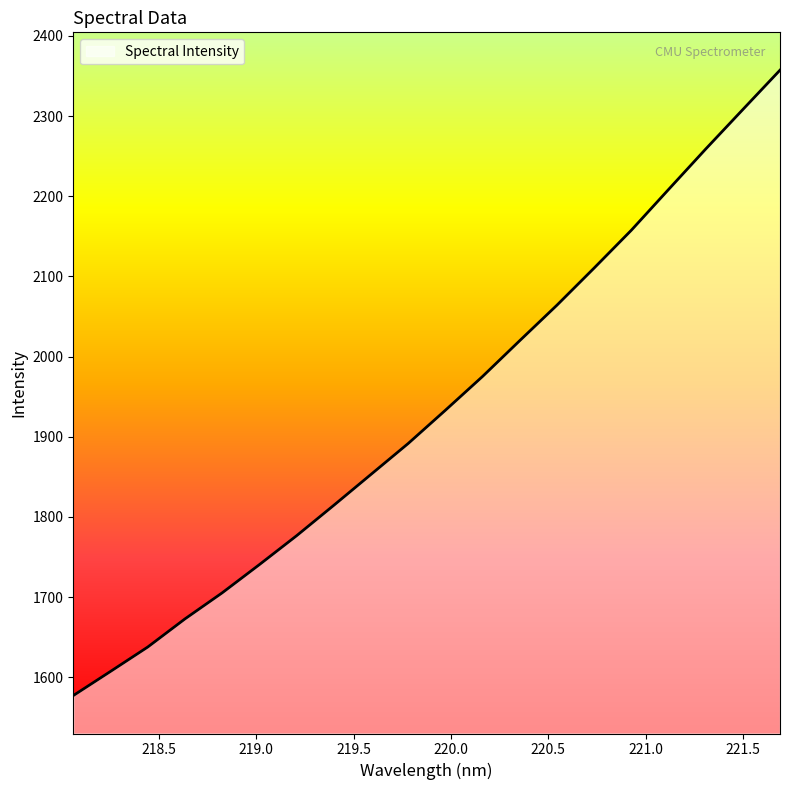

What is the greatest value displayed?

2357.3